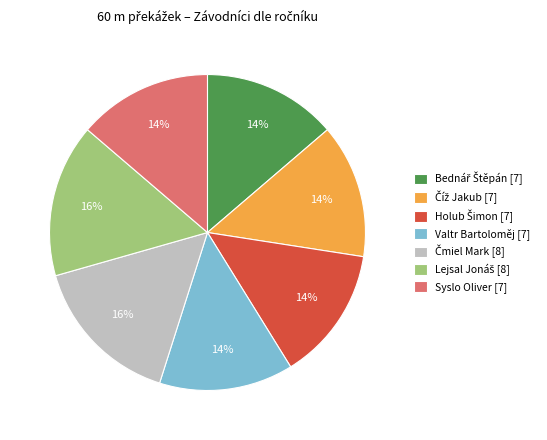

Is it true that Valtr Bartoloměj [7] is 14% of the pie?

True